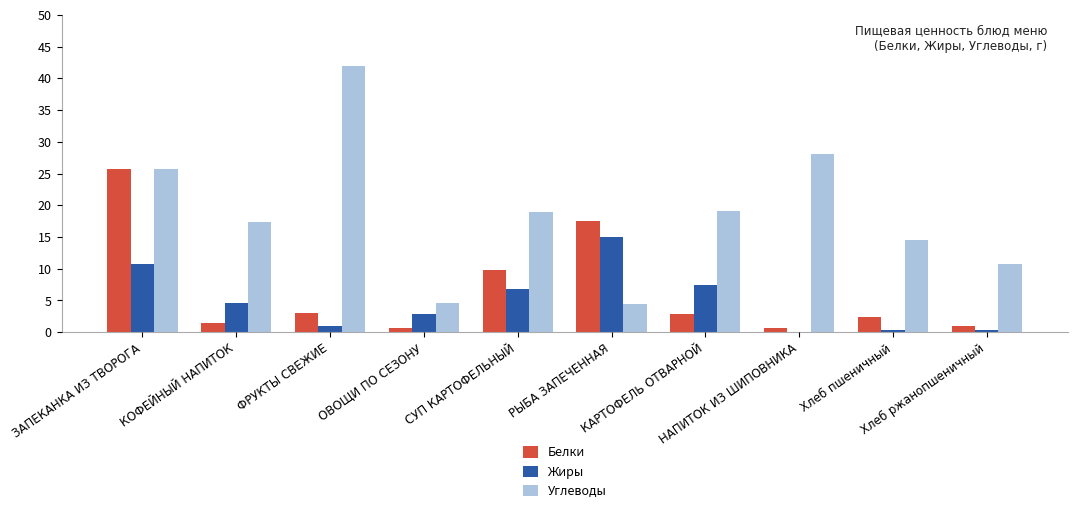

True or false: Жиры has a value of 15.1 at РЫБА ЗАПЕЧЕННАЯ.

True